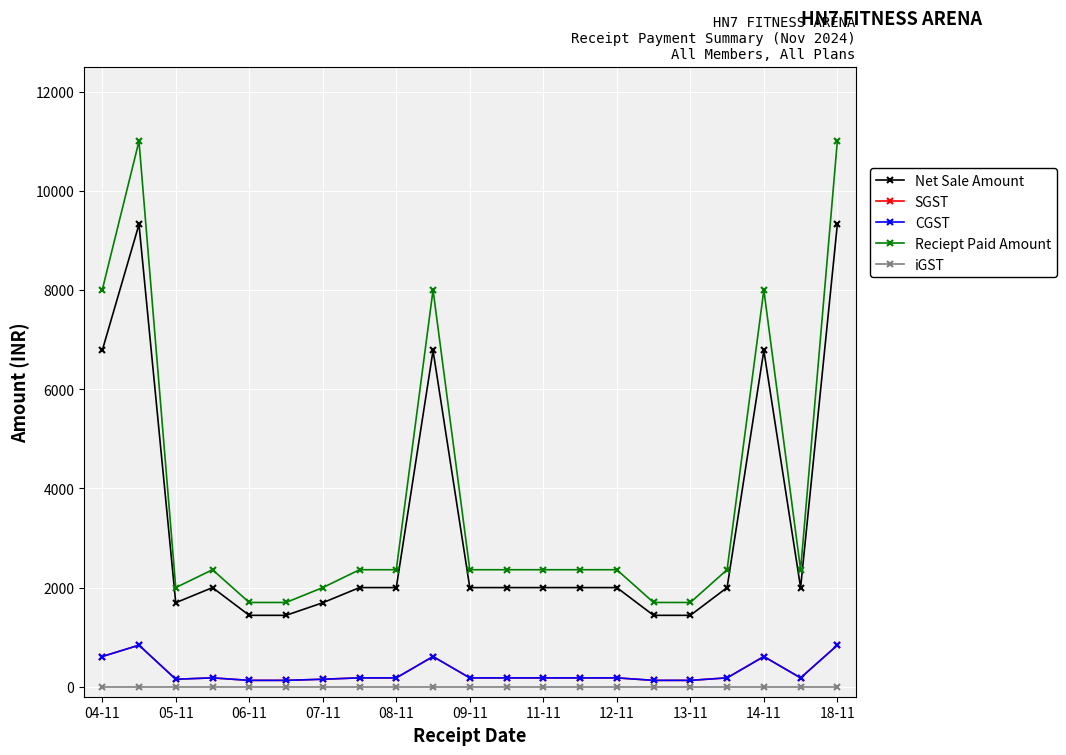

Which series has the largest range (max minus min)?

Reciept Paid Amount